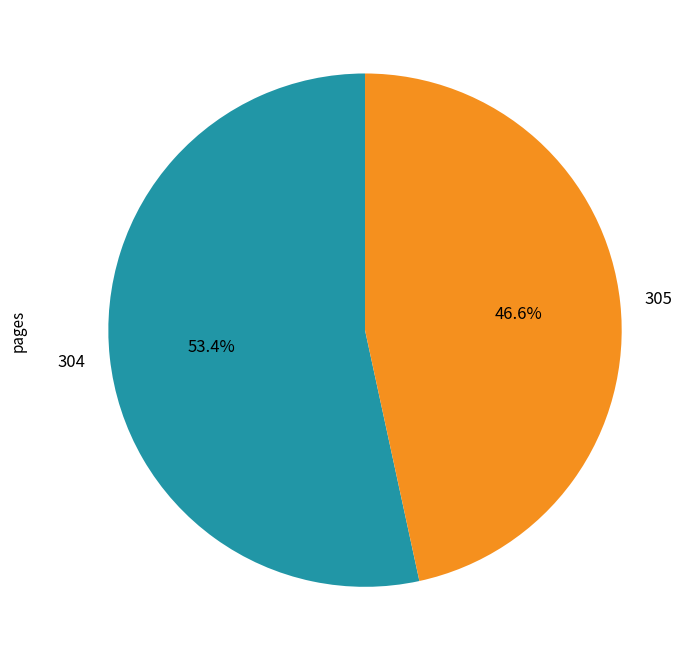

Does any single category account for the majority?

Yes